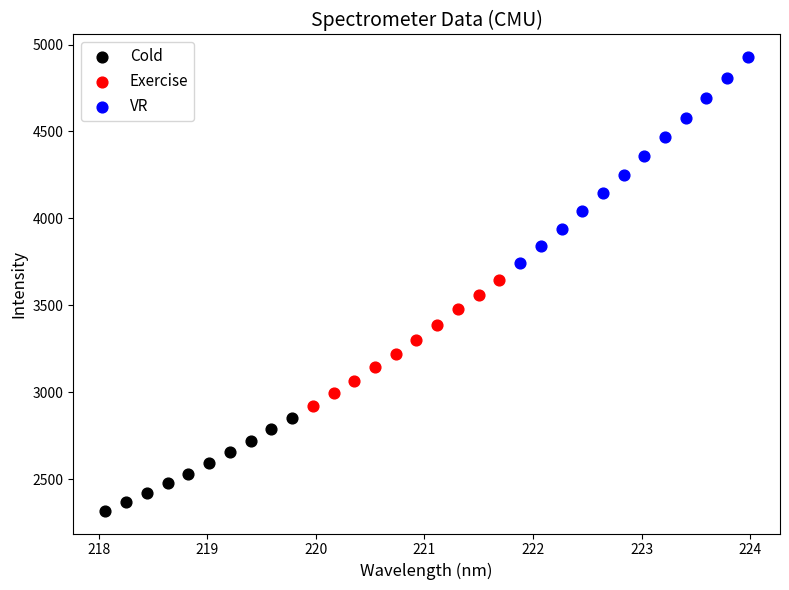

Which series has the largest Y range (max minus min)?

VR